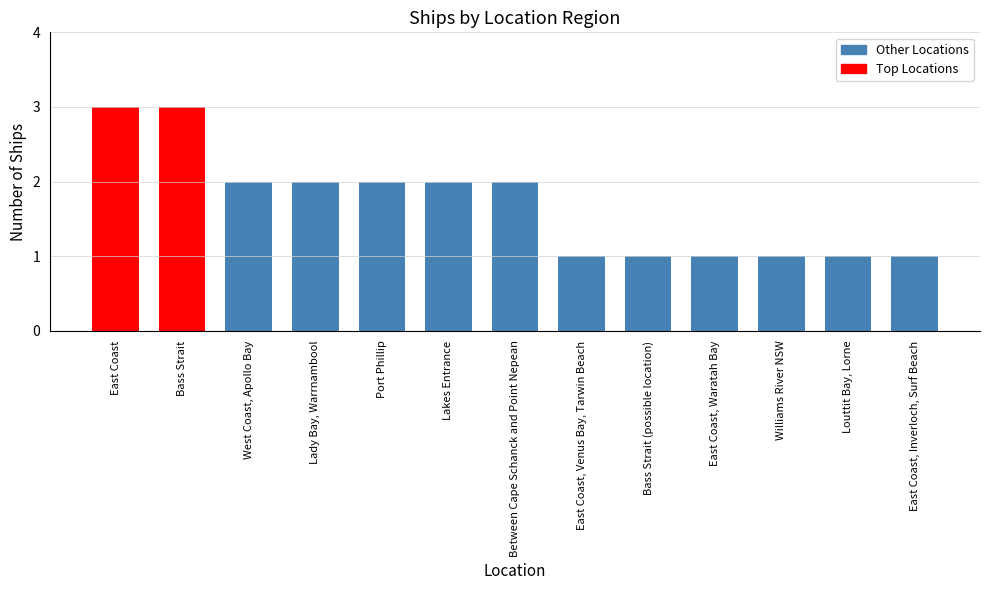

True or false: the data shows 1 at East Coast, Inverloch, Surf Beach.

True